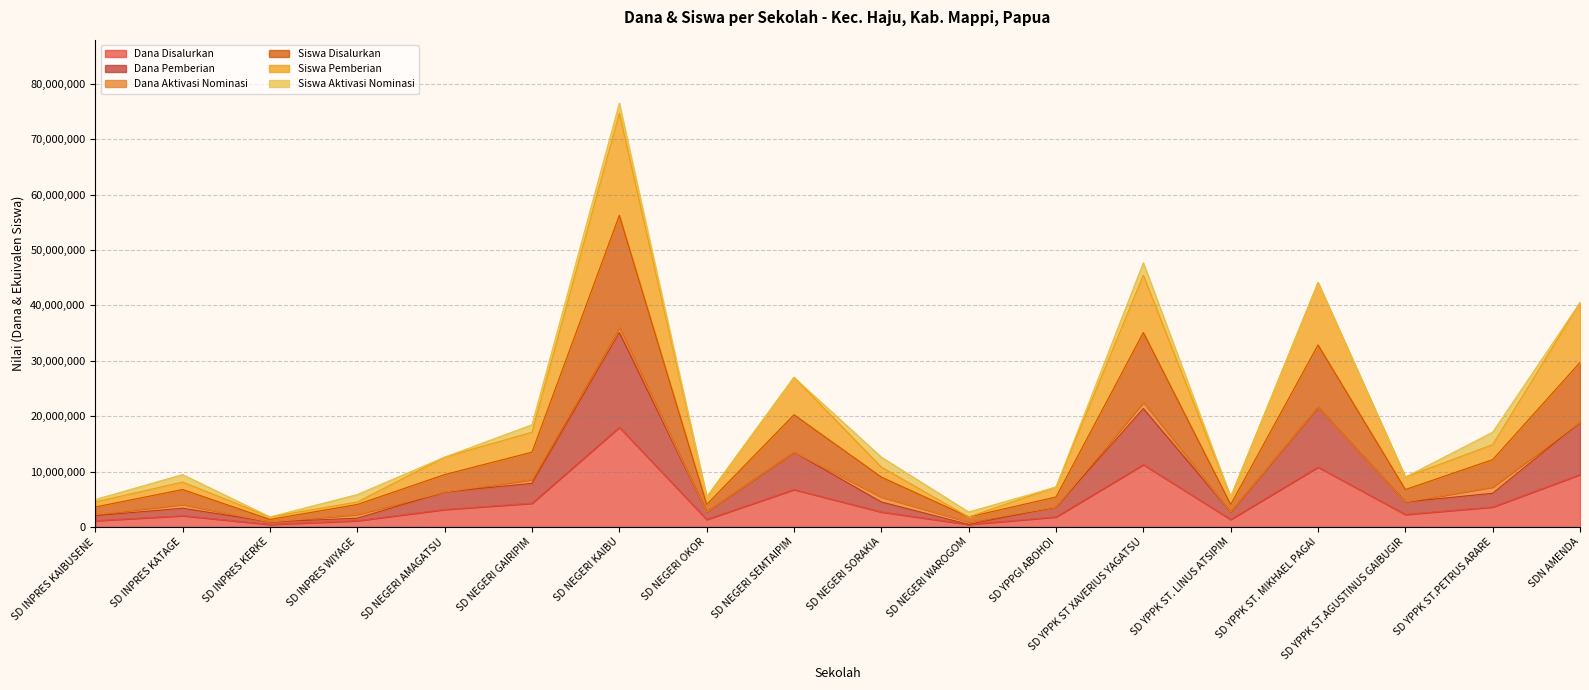

Which category has the highest value in the Dana Disalurkan series?

SD NEGERI KAIBU